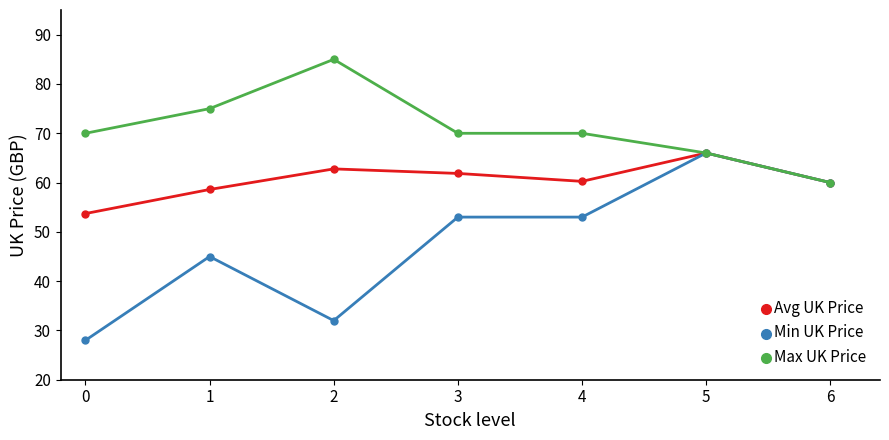

At which label is Min UK Price closest to 46?

1